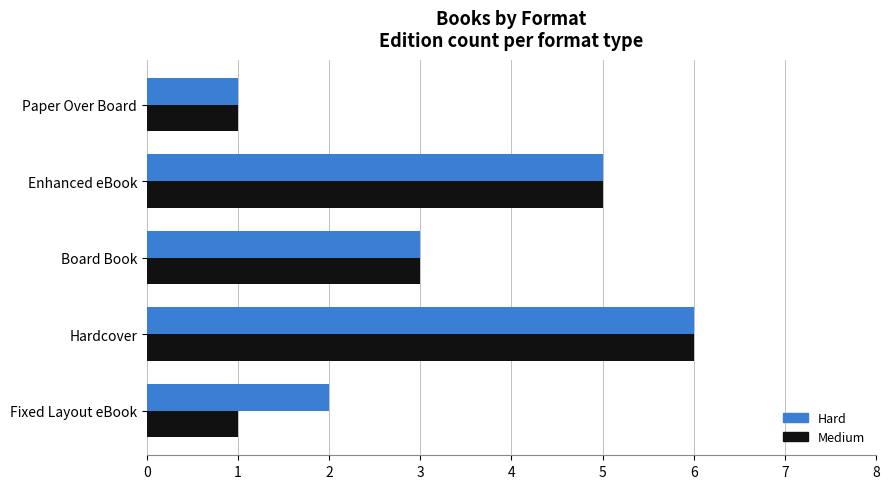

How many series are shown in this chart?

2